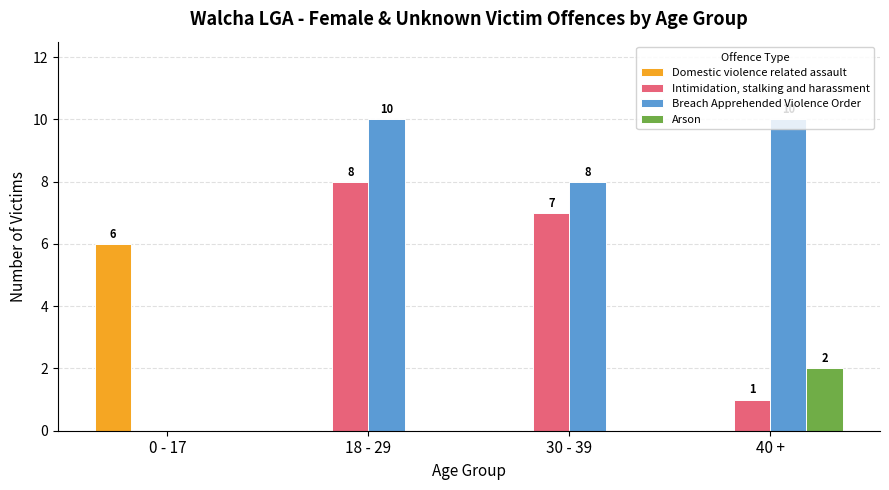

Which series has the widest spread of values?

Breach Apprehended Violence Order